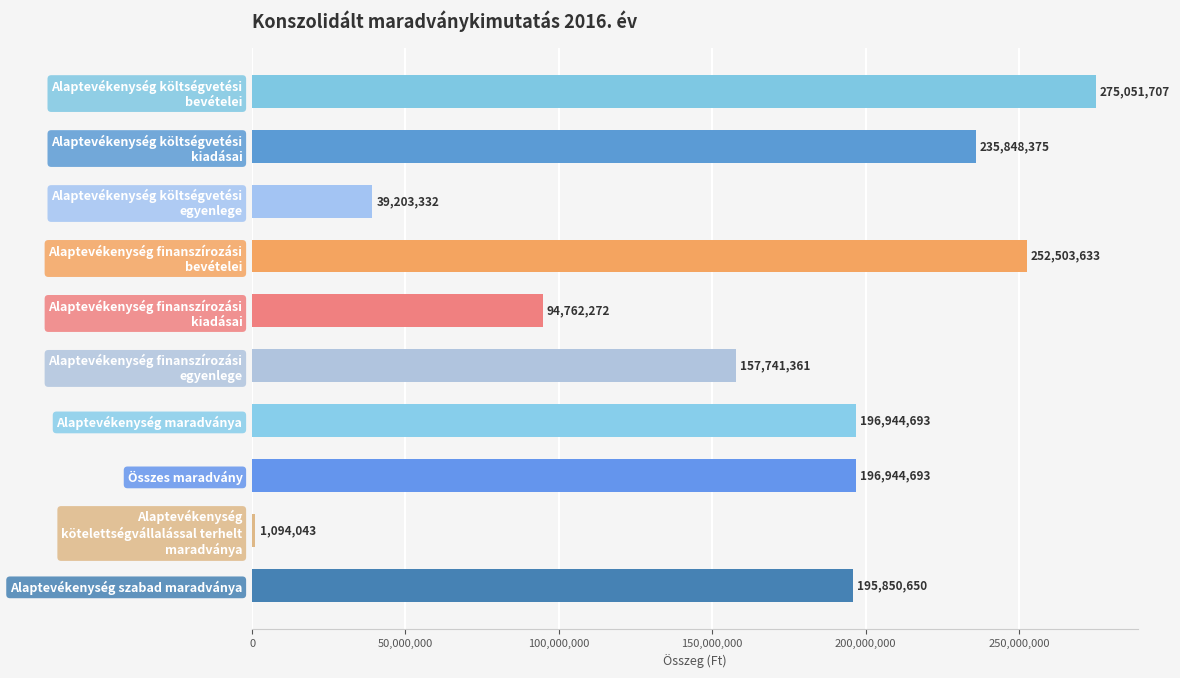

Which label corresponds to the smallest value in the chart?

Alaptevékenység
kötelettségvállalással terhelt
maradványa